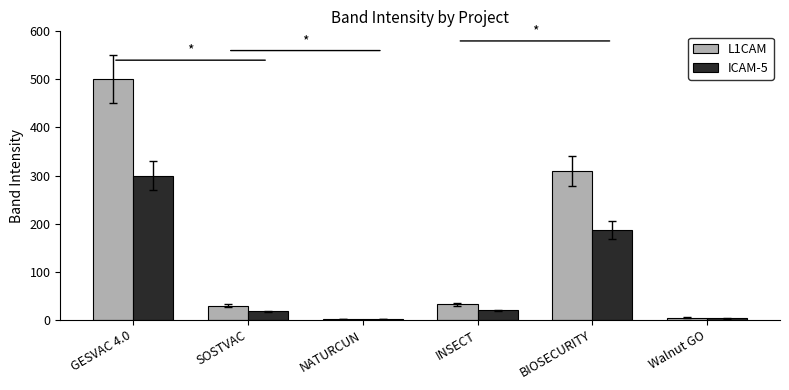

At which label does ICAM-5 reach its peak?

GESVAC 4.0